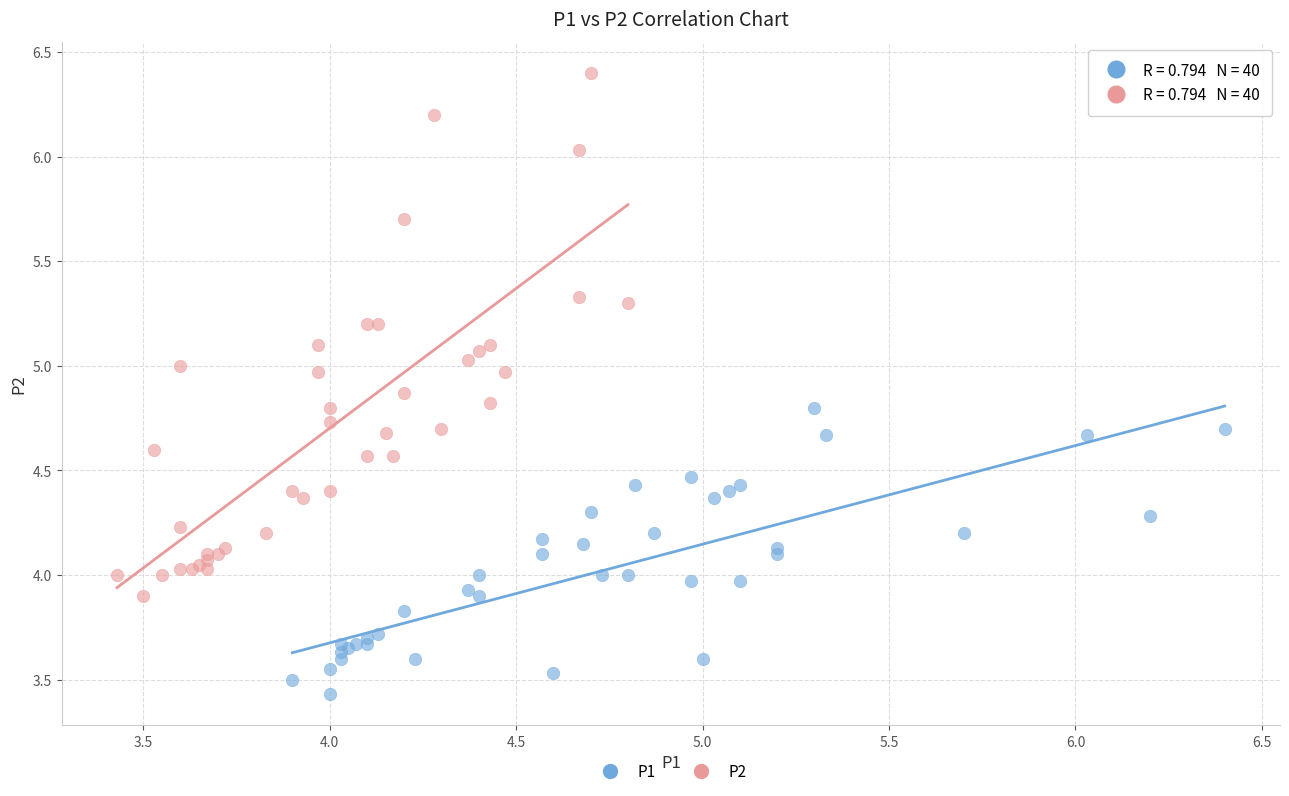

Which series reaches the minimum Y coordinate?

P1